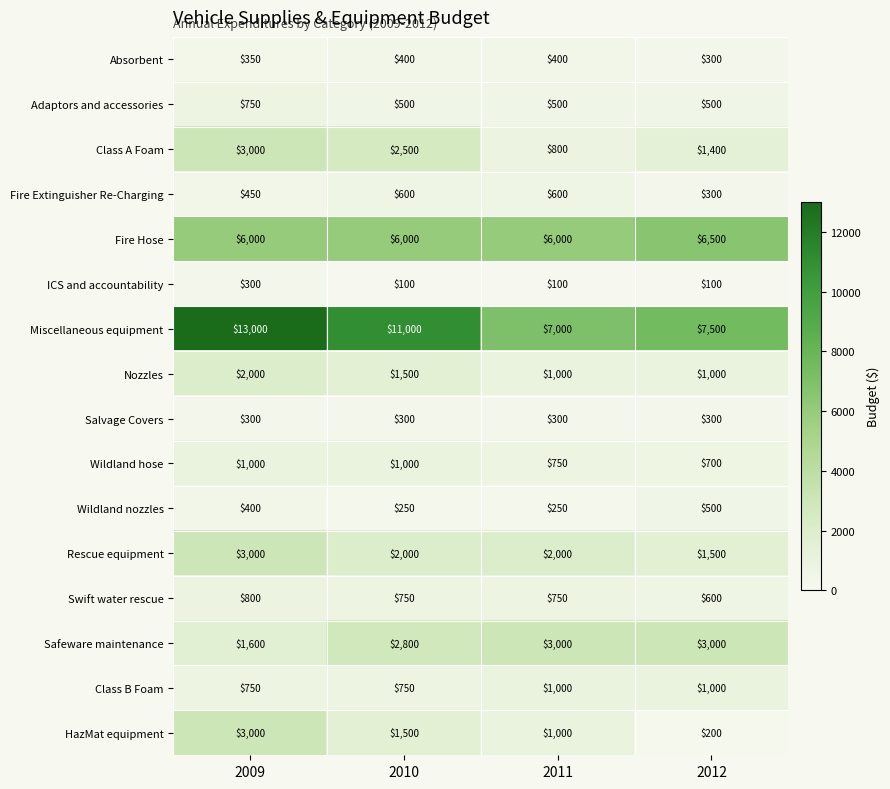

What is the smallest value displayed?

100